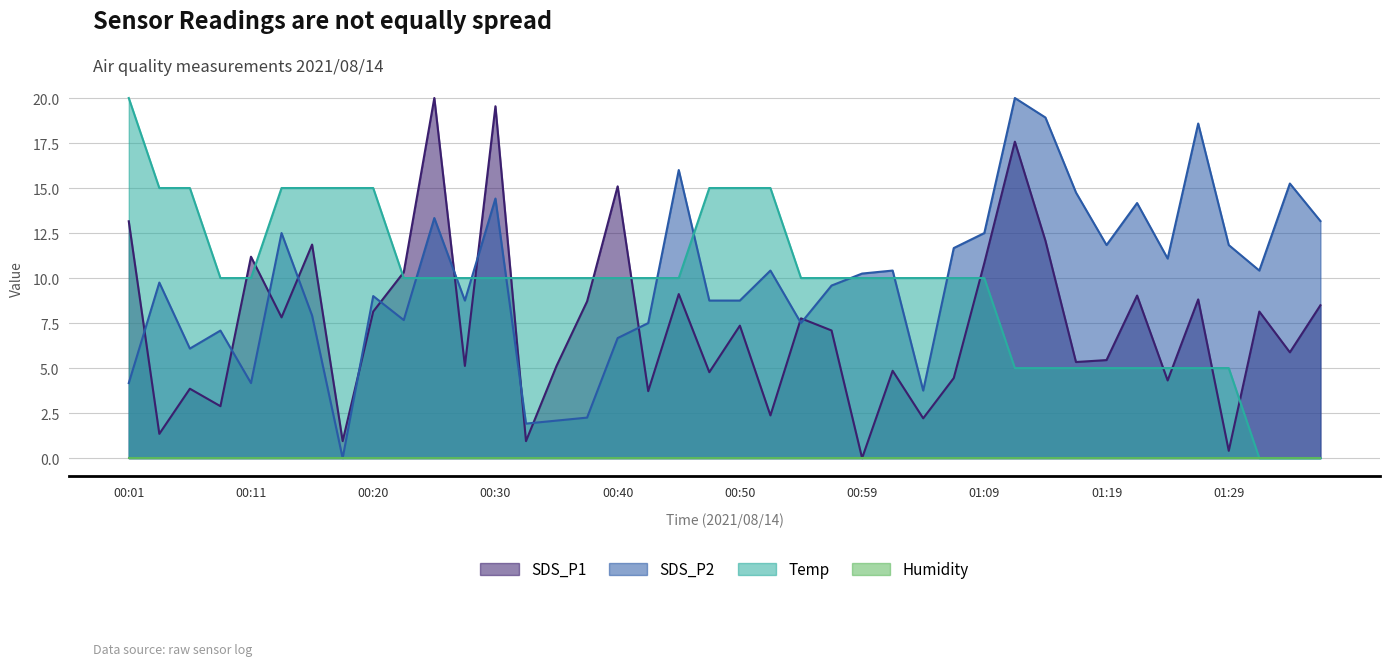

What is the spread (max minus min) of values at 00:59?

10.3